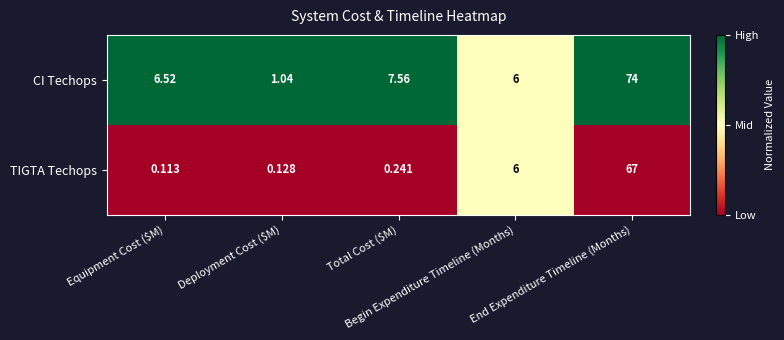

Count the number of categories in the chart.

5